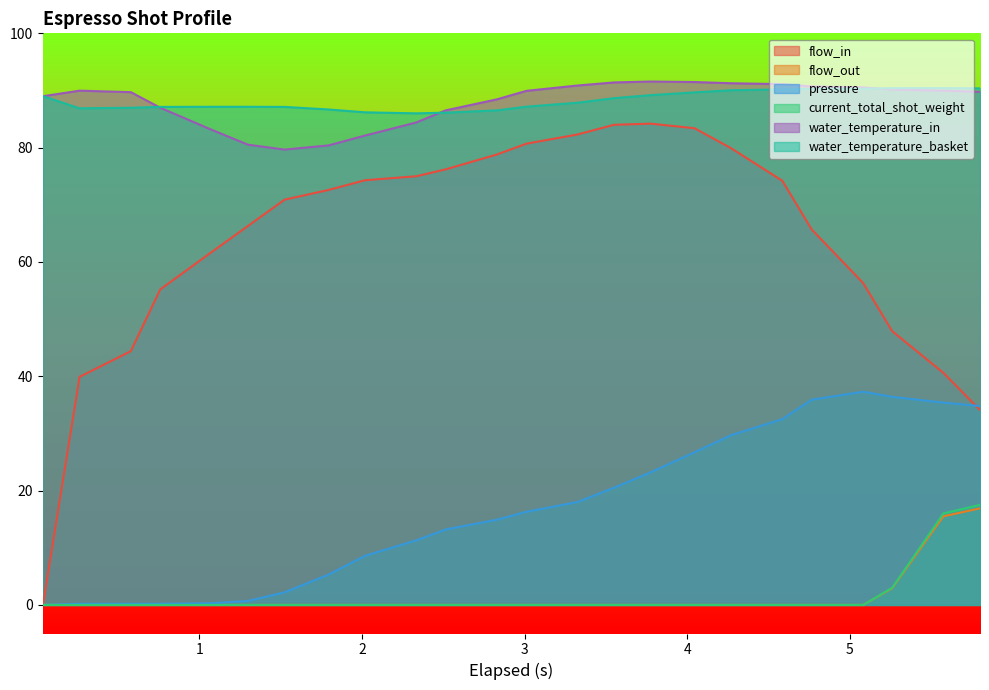

How many data points in current_total_shot_weight are above 0?

3